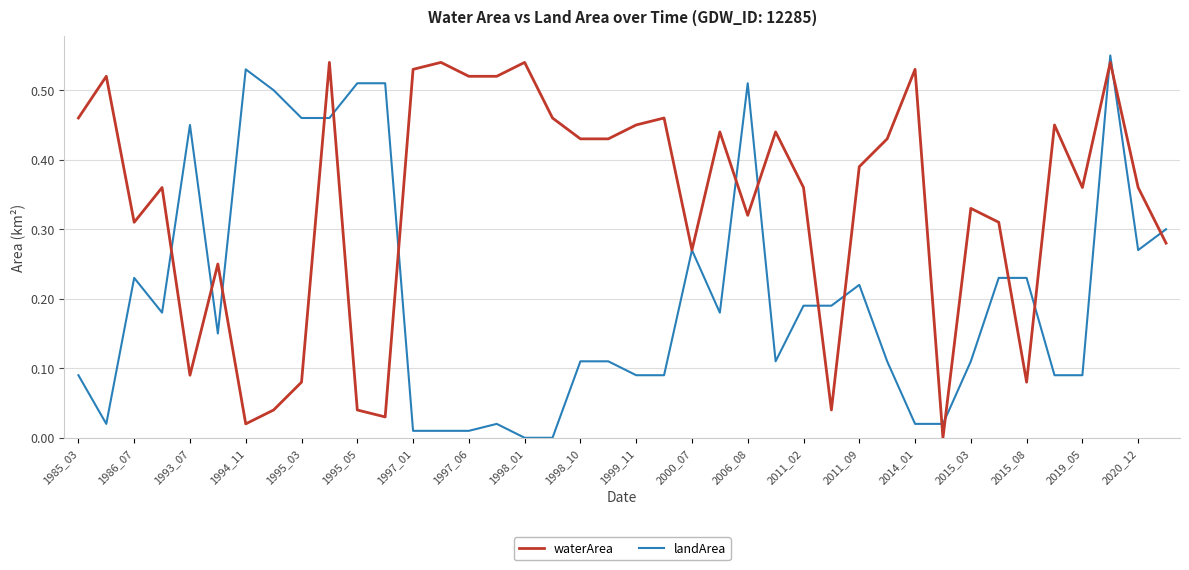

Rank the series by their average value, from highest to lowest.

waterArea, landArea